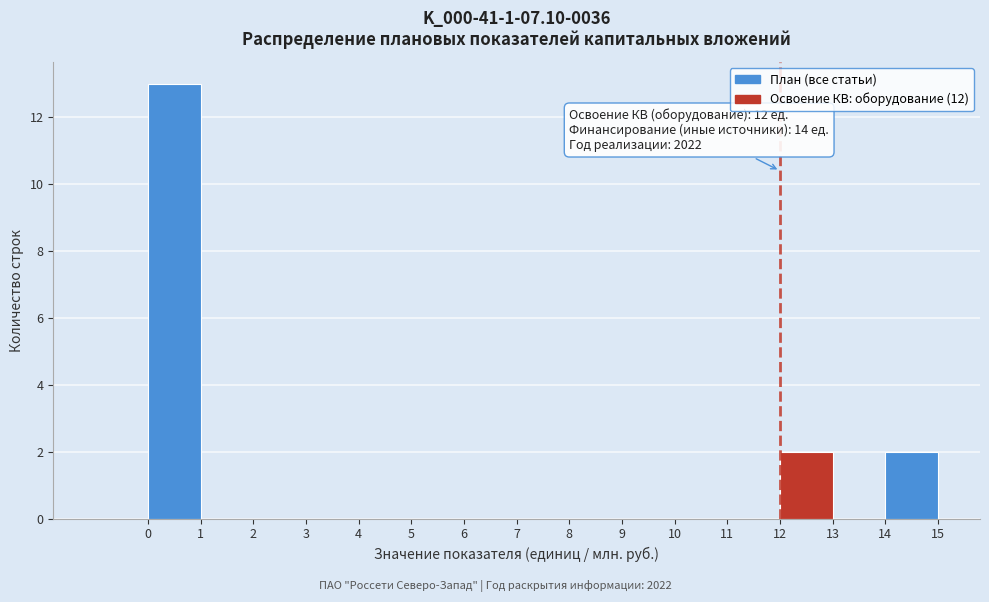

Over which range of the x-axis is the bar tallest?

0 to 1